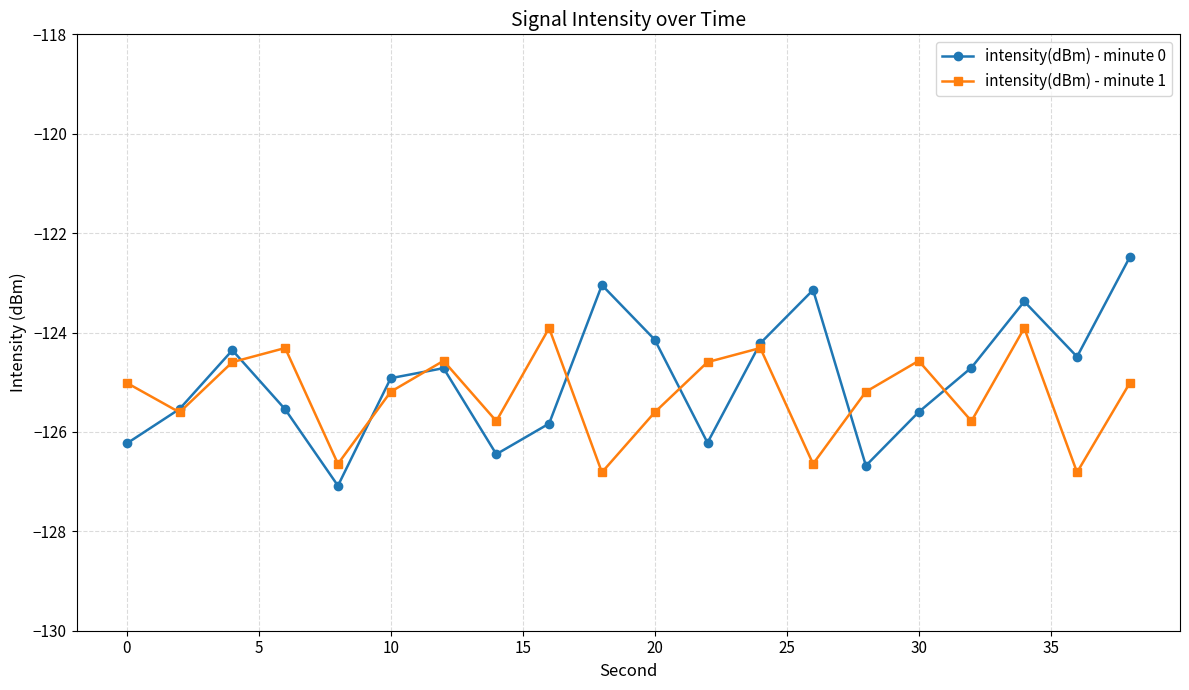

Which series ends up on top after the final intersection of intensity(dBm) - minute 0 and intensity(dBm) - minute 1?

intensity(dBm) - minute 0